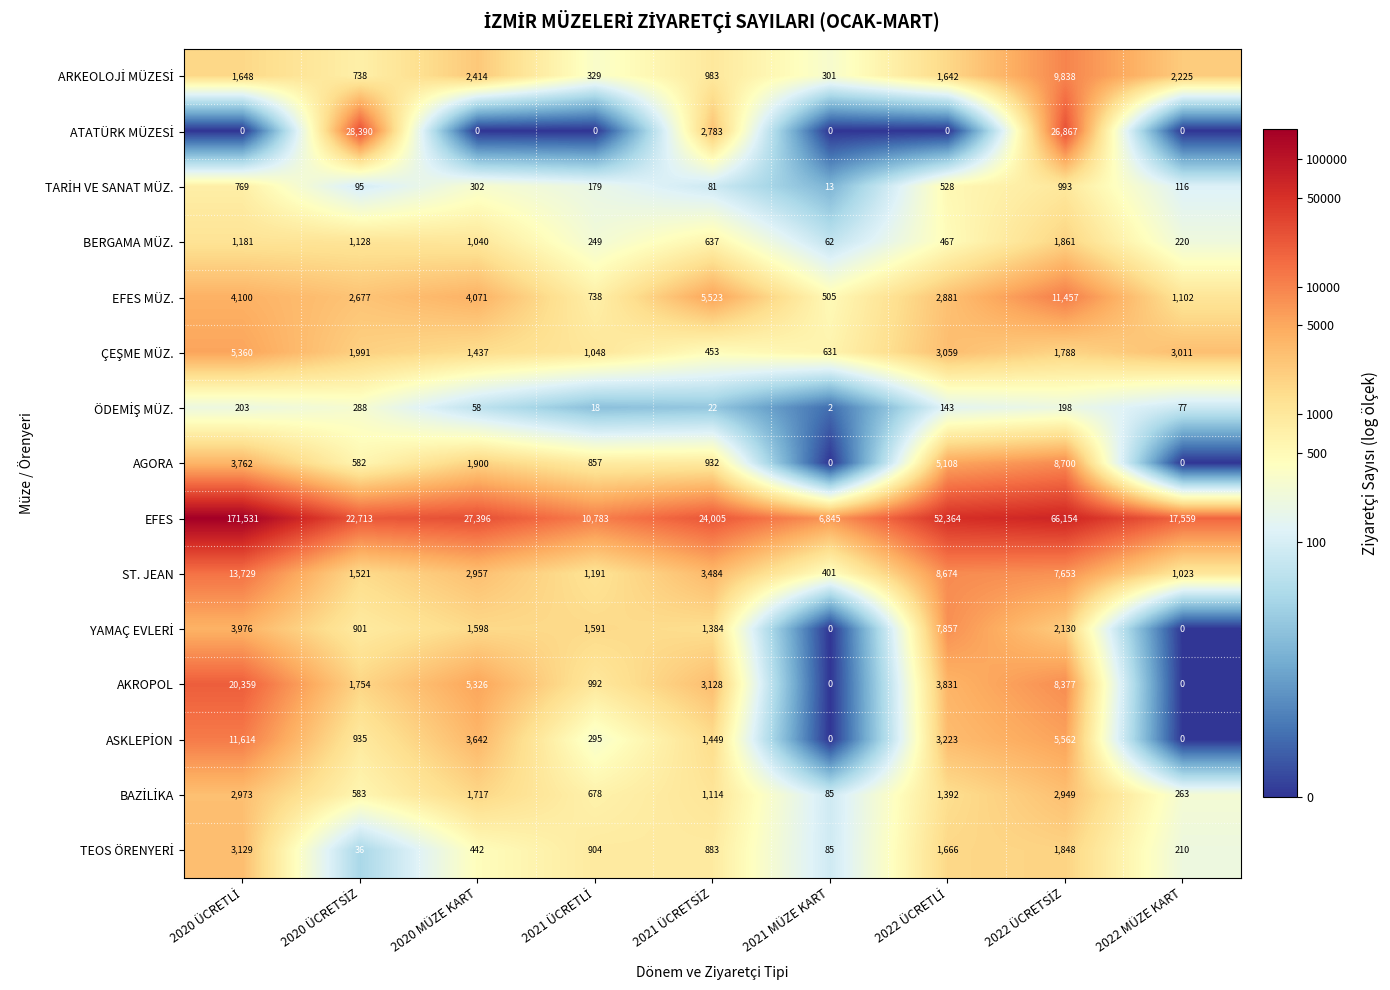

Read the EFES value at 2022 MÜZE KART, to the nearest 100.

17600